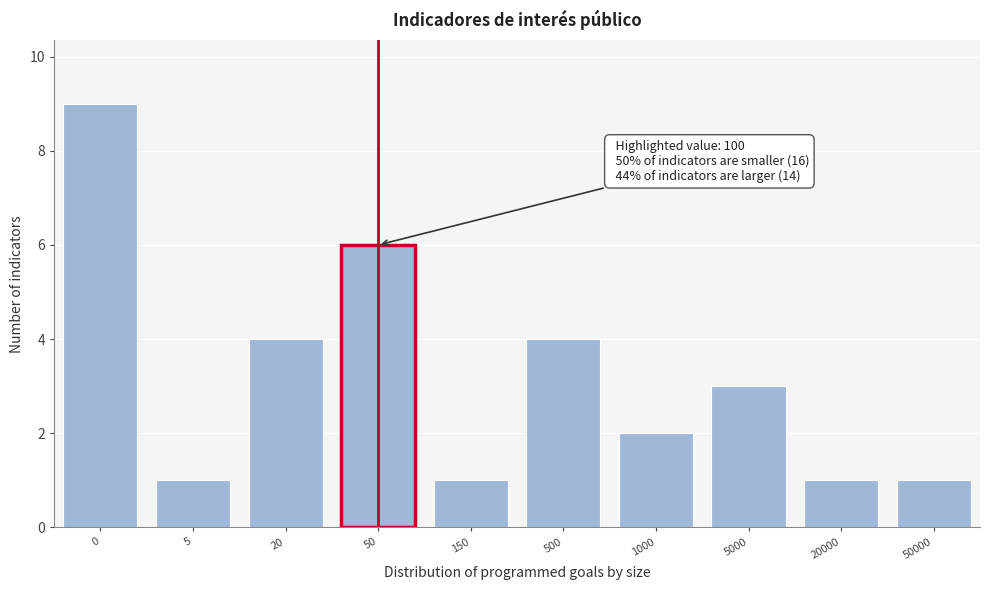

Reading left to right, what are all the values shown in this chart?

9	1	4	6	1	4	2	3	1	1